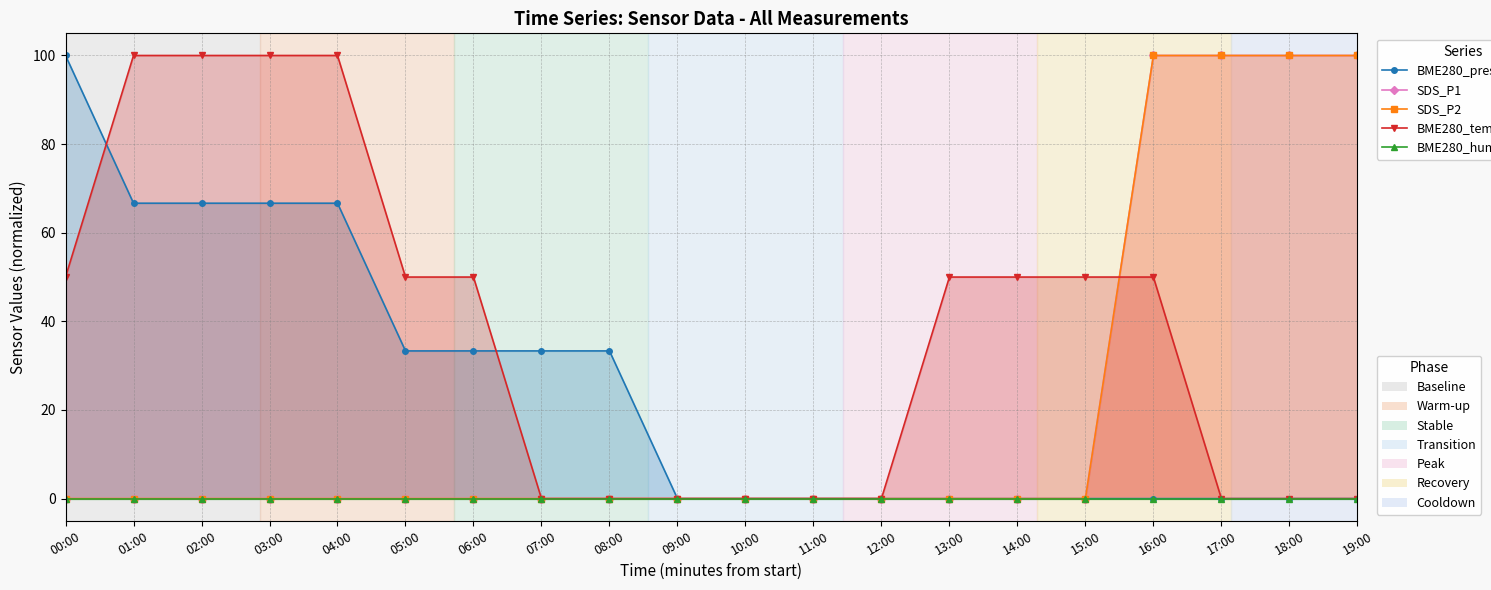

True or false: BME280_pressure and SDS_P2 cross at least once.

False